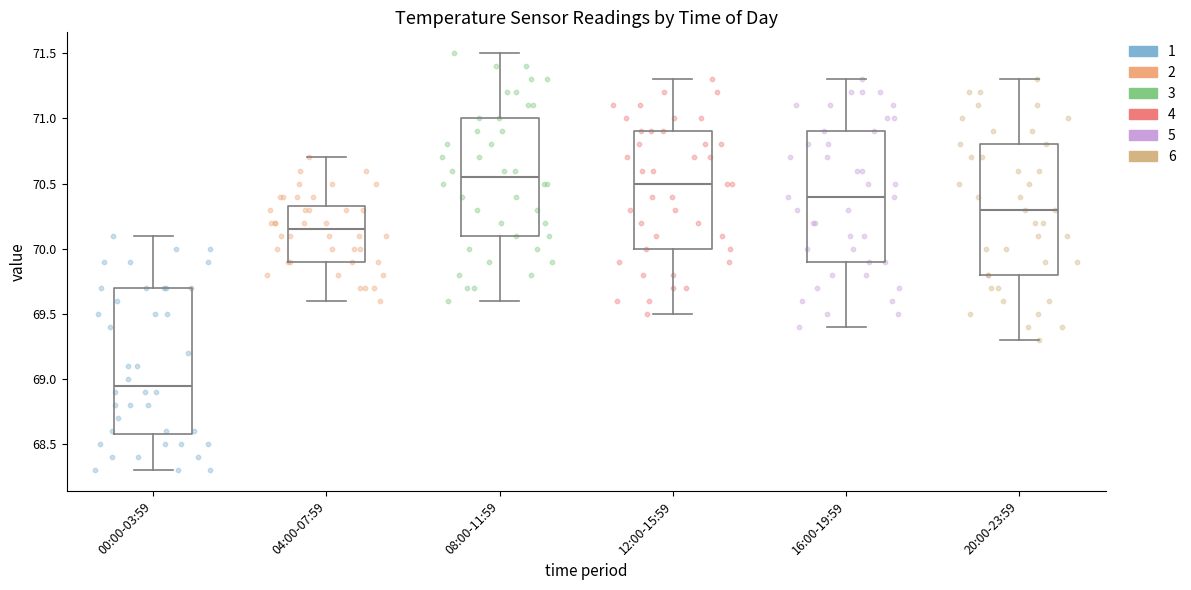

Which box is the tallest, from its lower edge to its upper edge?

00:00-03:59